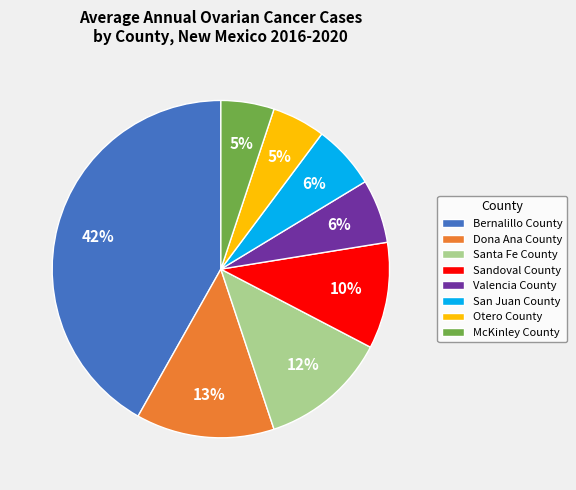

Is there a majority slice in this chart?

No